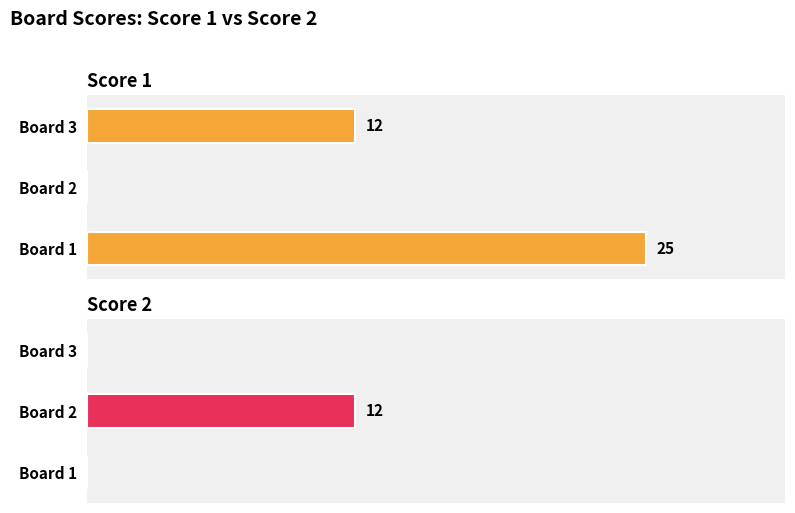

What is the value of the Score 1 bar at the 1st from the left?

25